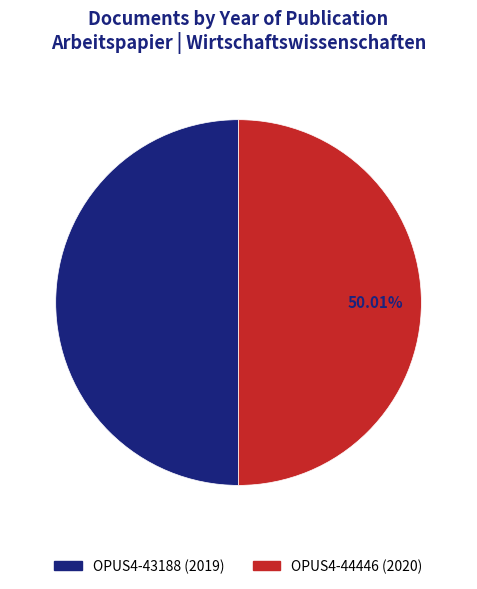

What is the ratio of the value at OPUS4-43188 to the value at OPUS4-44446?

1.0